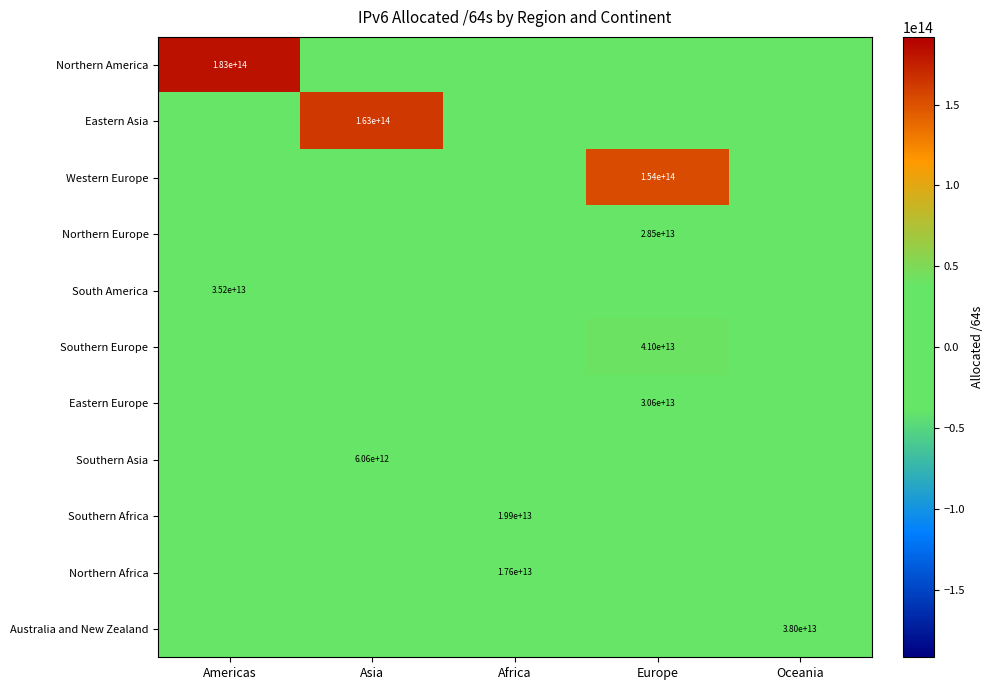

True or false: Southern Africa has a value of 19900000000000 at Africa.

True